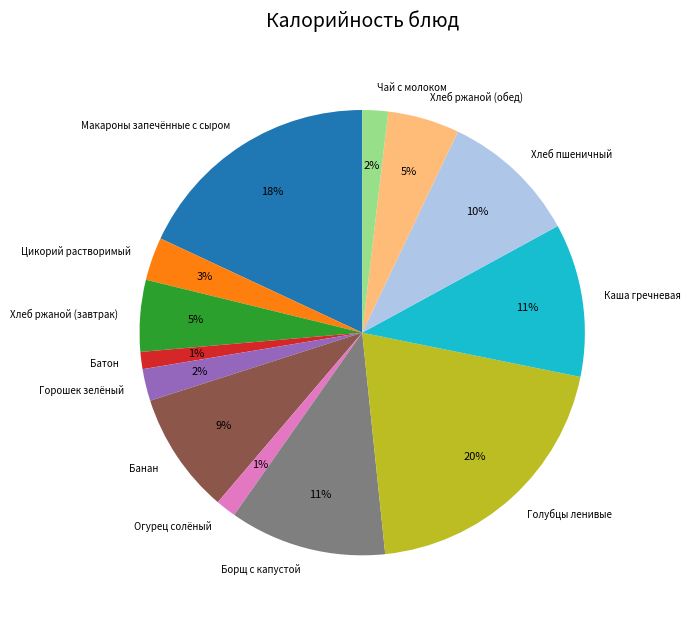

Which category has the biggest portion of the pie?

Голубцы ленивые